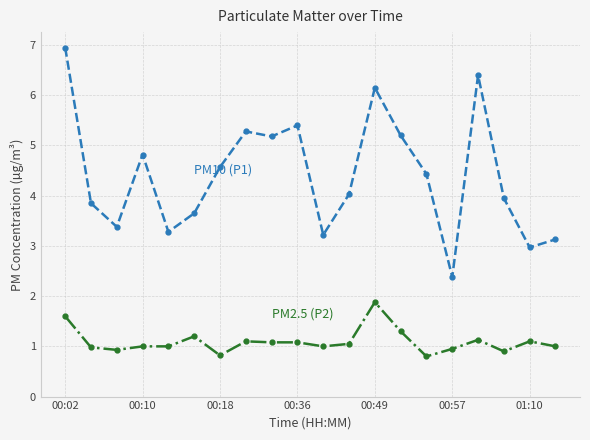

What is the greatest value displayed?

7.0